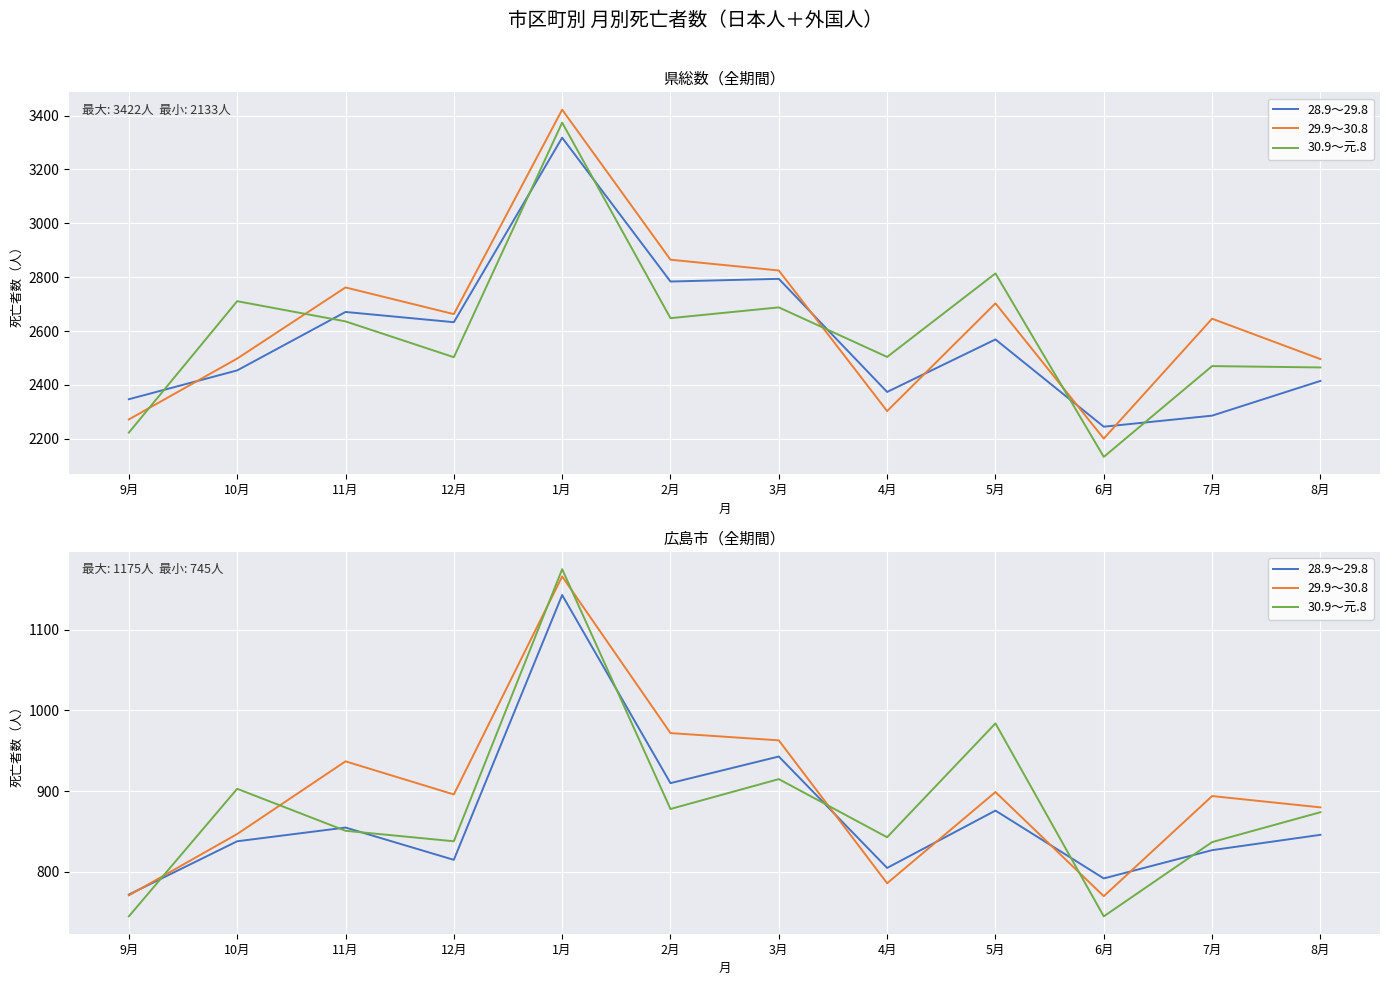

The value of 30.9～元.8 at 2月 is 878. True or false?

True